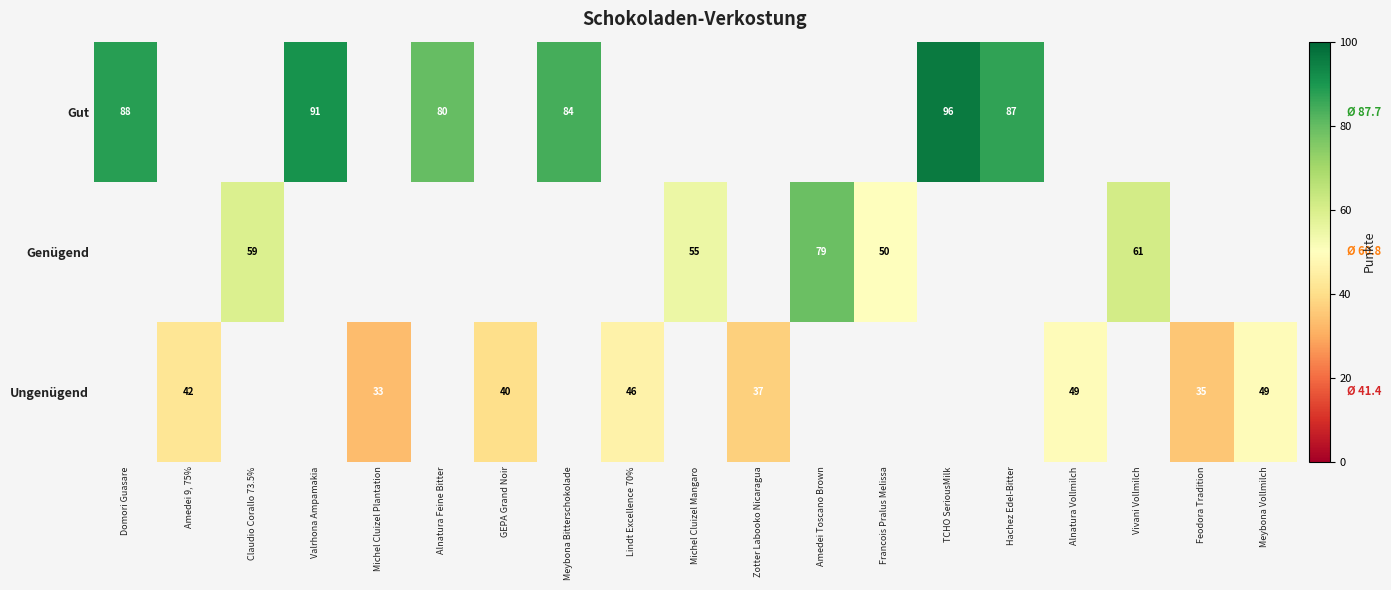

True or false: Genügend has a value of 10 at Francois Pralus Melissa.

False